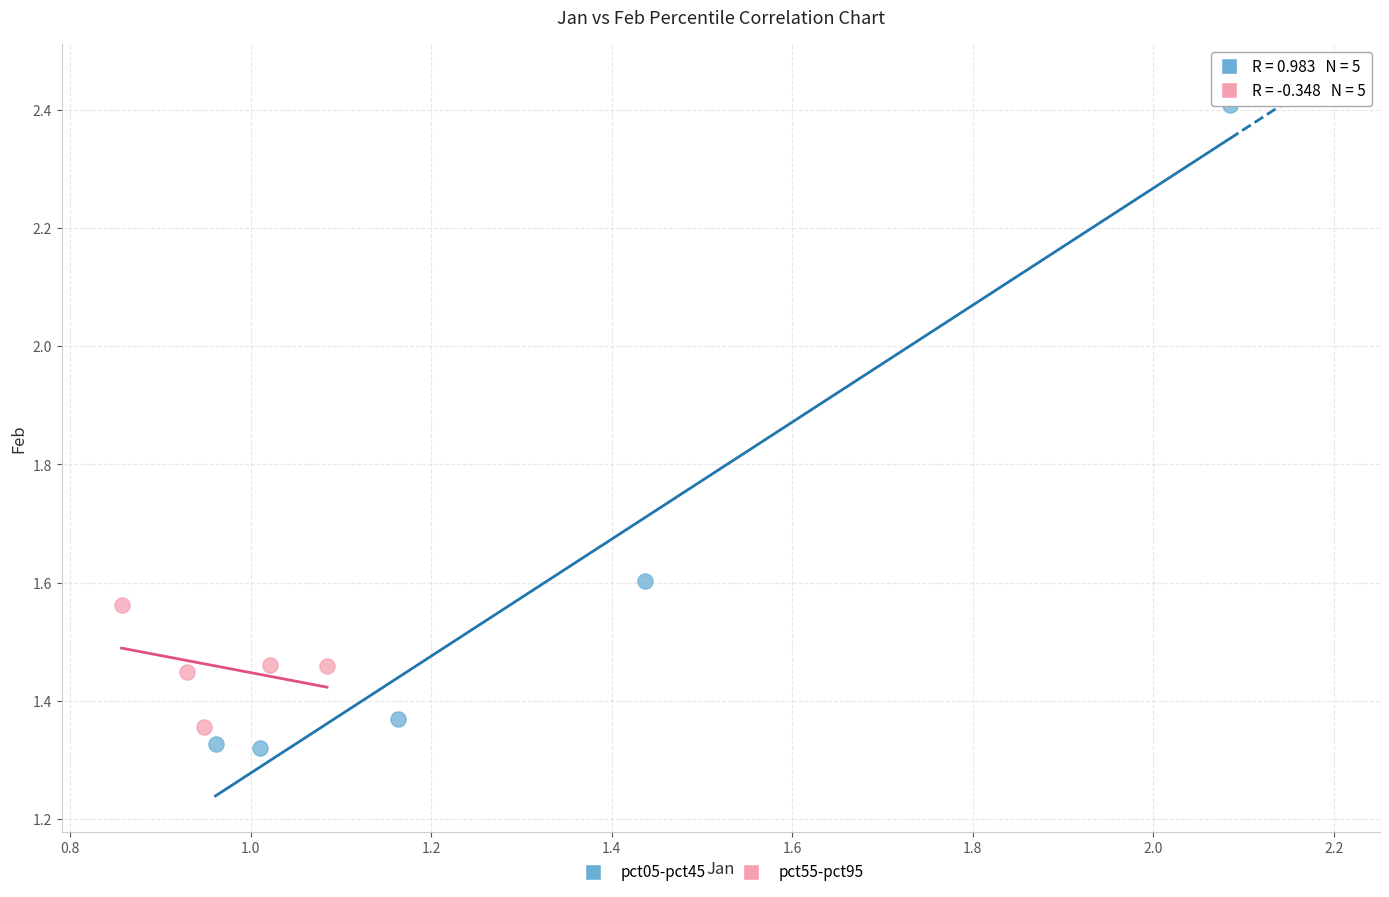

Which series reaches the maximum Y coordinate?

pct05-pct45